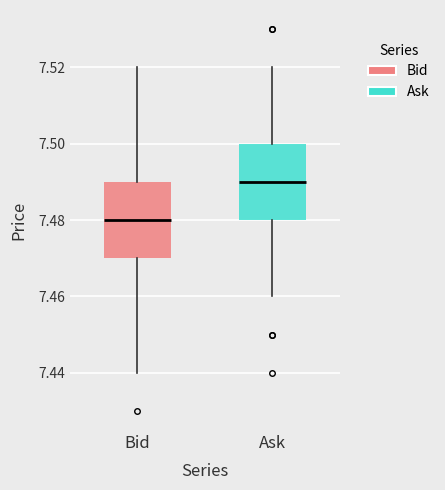

Where does the median line of the box for Ask sit on the y-axis? The values are not printed on the chart, so give them approximately, as read against the axis.

7.49